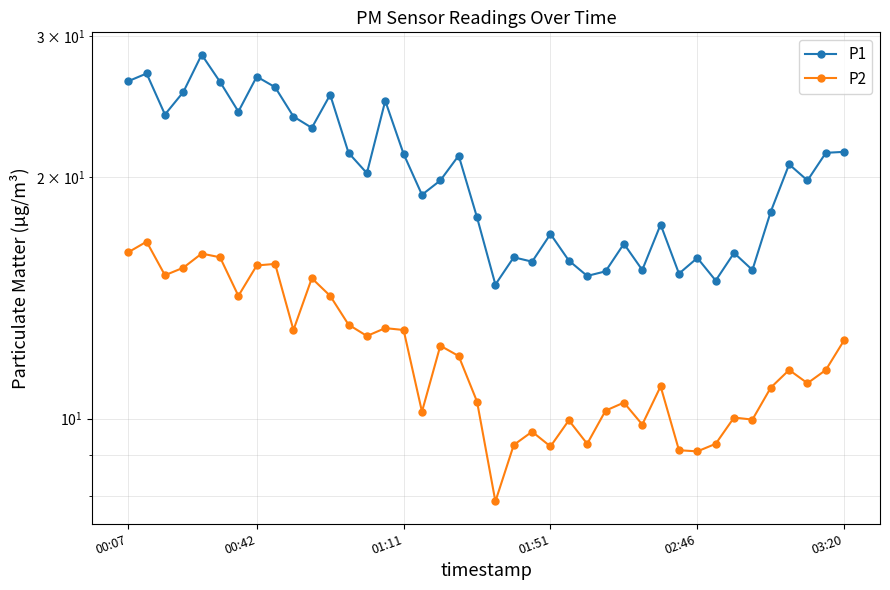

How many lines are shown in the chart?

2